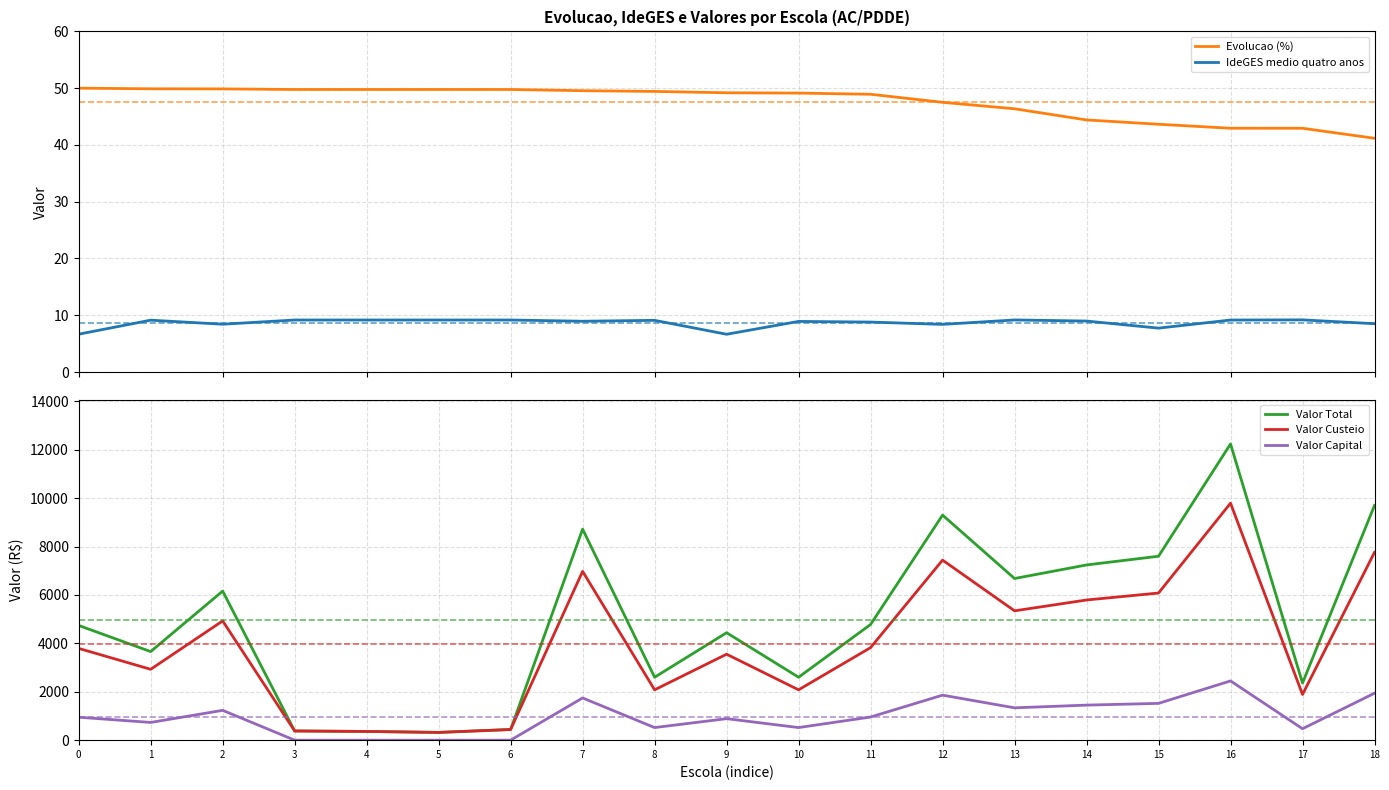

List the labels in order of Valor Capital value, smallest first.

3, 4, 5, 6, 17, 8, 10, 1, 9, 0, 11, 2, 13, 14, 15, 7, 12, 18, 16